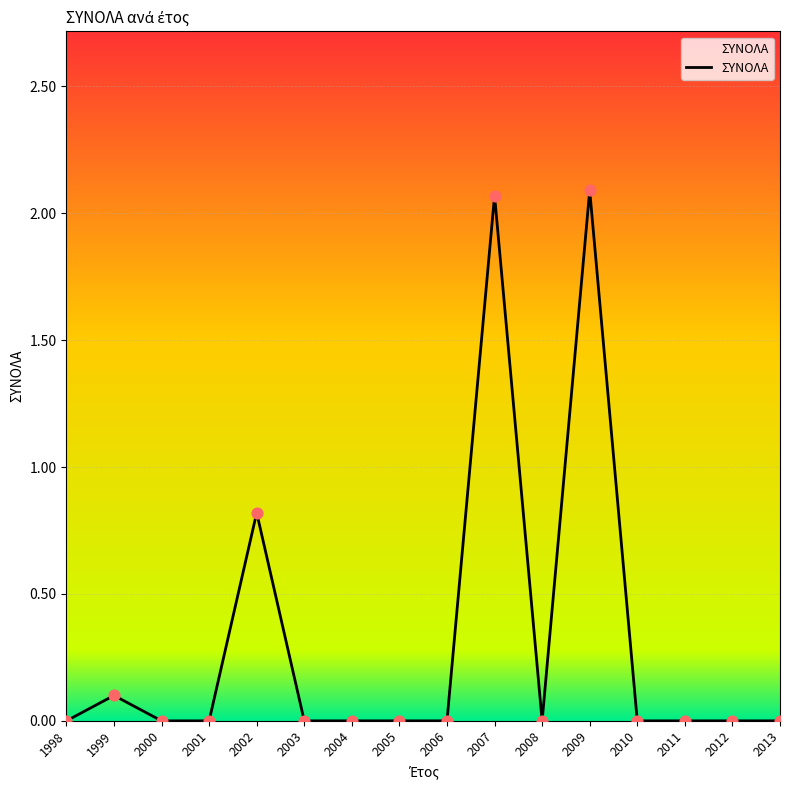

Which has a higher value, 2004 or 2012?

2004